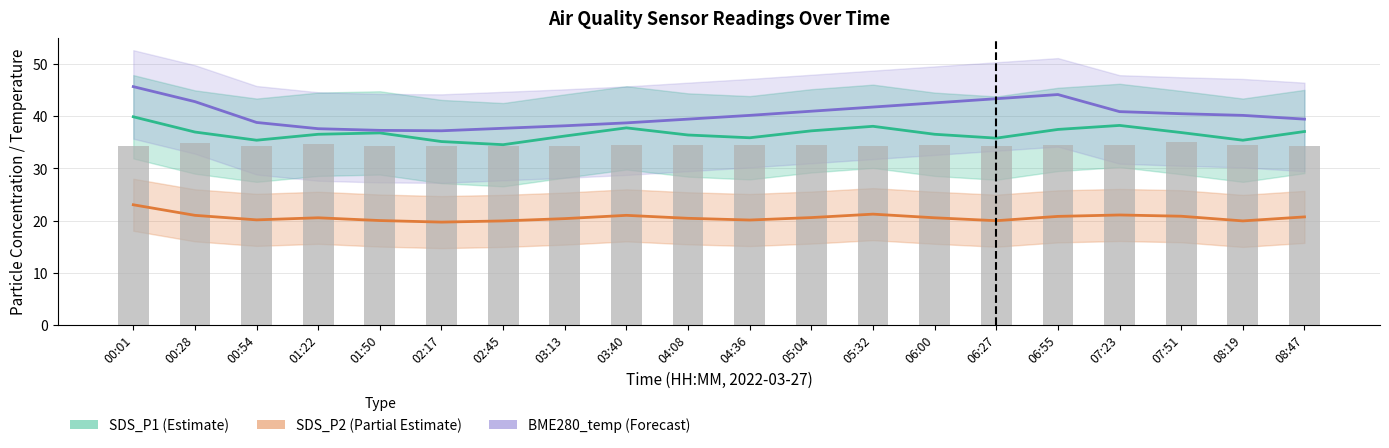

Which series has the largest range (max minus min)?

BME280_temperature (scaled)